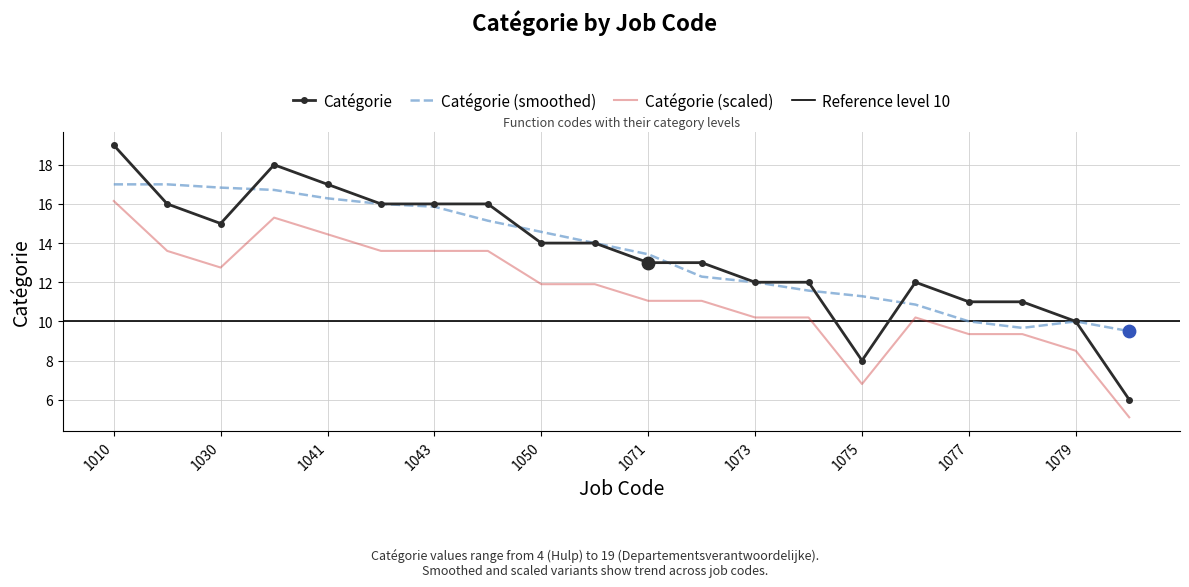

Between 1079 and 1075, which is larger?

1079